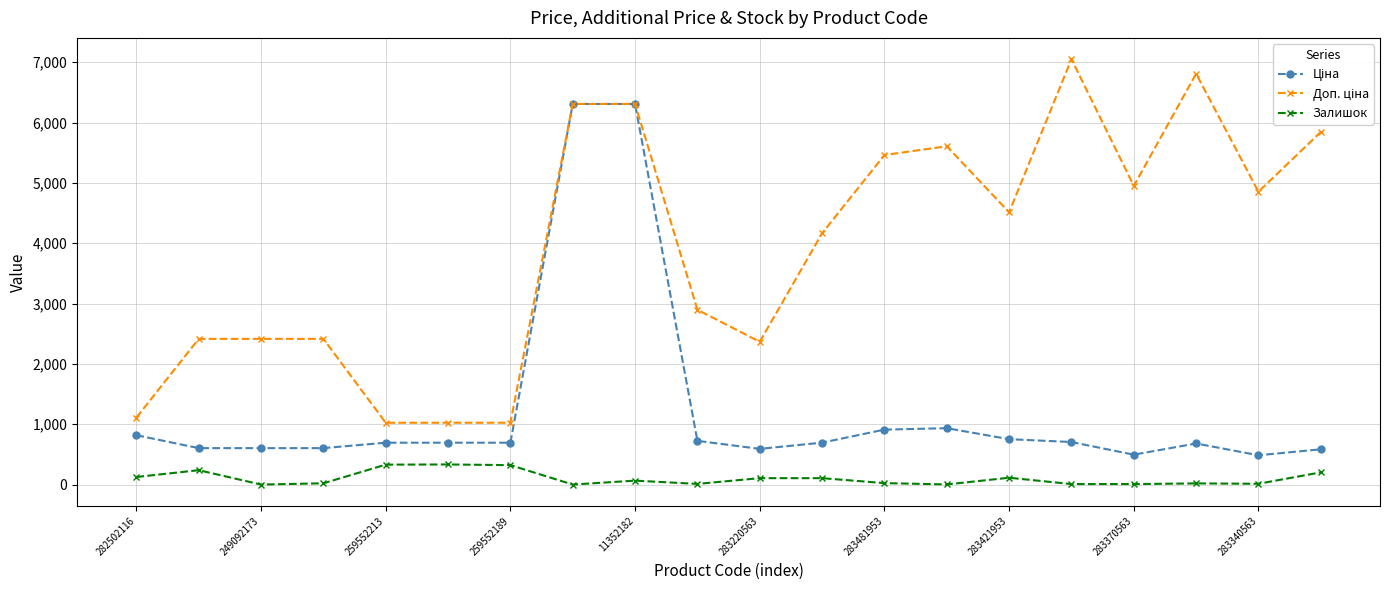

At how many categories does at least one series exceed 1496?

16